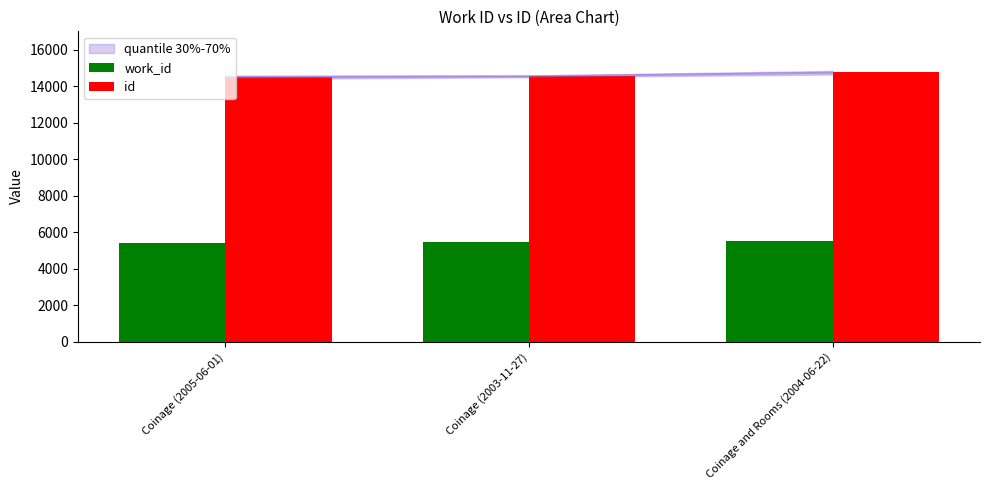

The id series shows 9717 at Coinage and Rooms (2004-06-22). True or false?

False